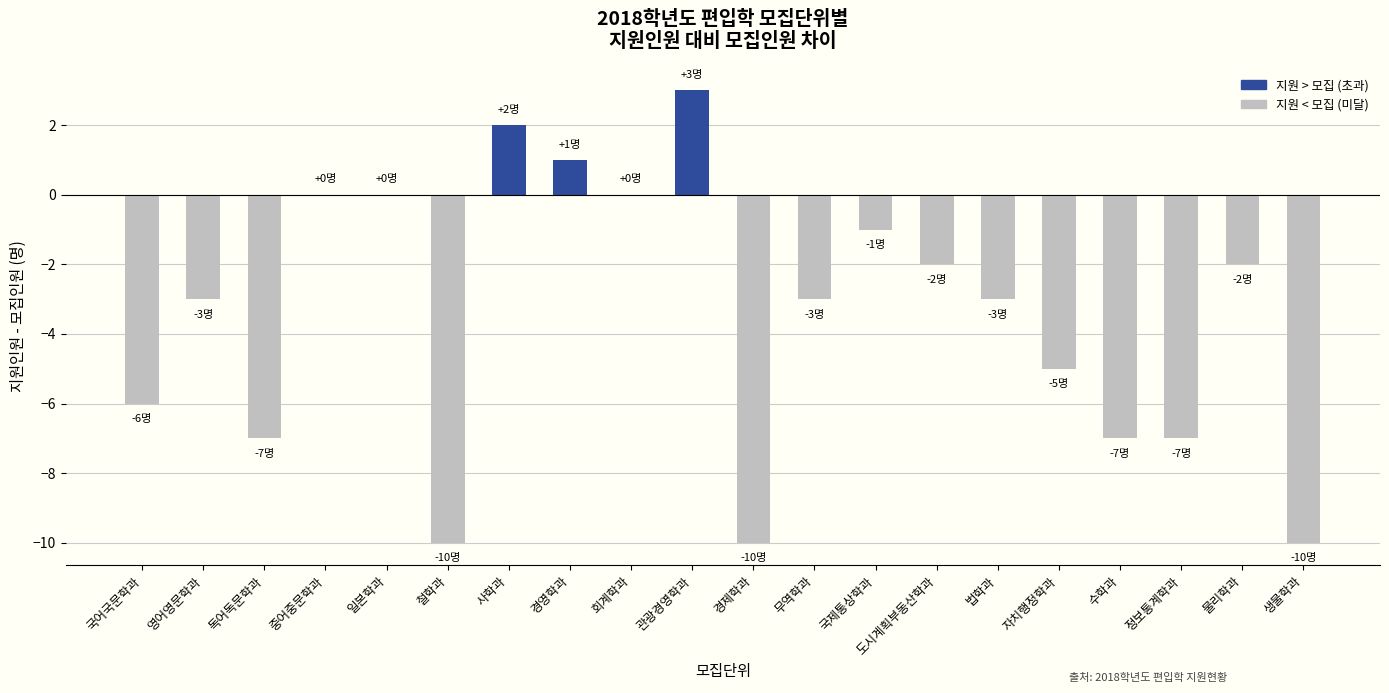

Which has a higher value, 경제학과 or 경영학과?

경영학과